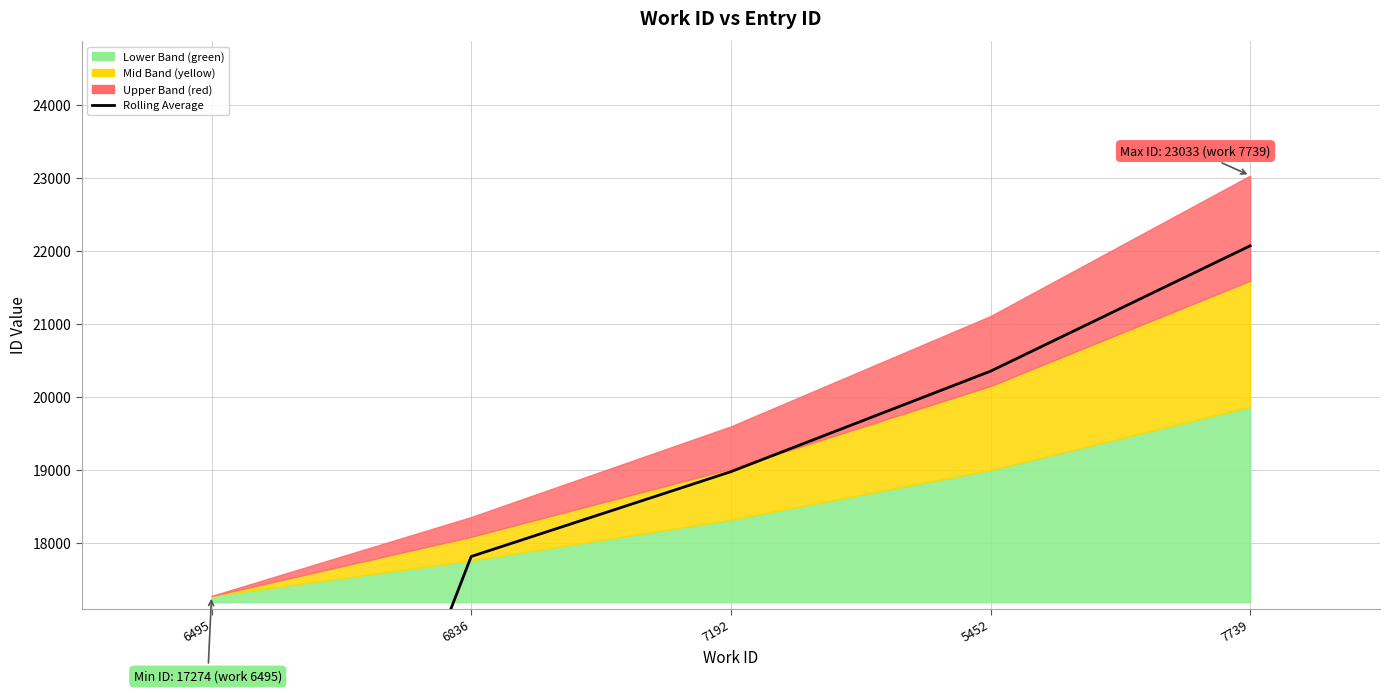

Is it true that the value at 7192 is 18976.0?

True